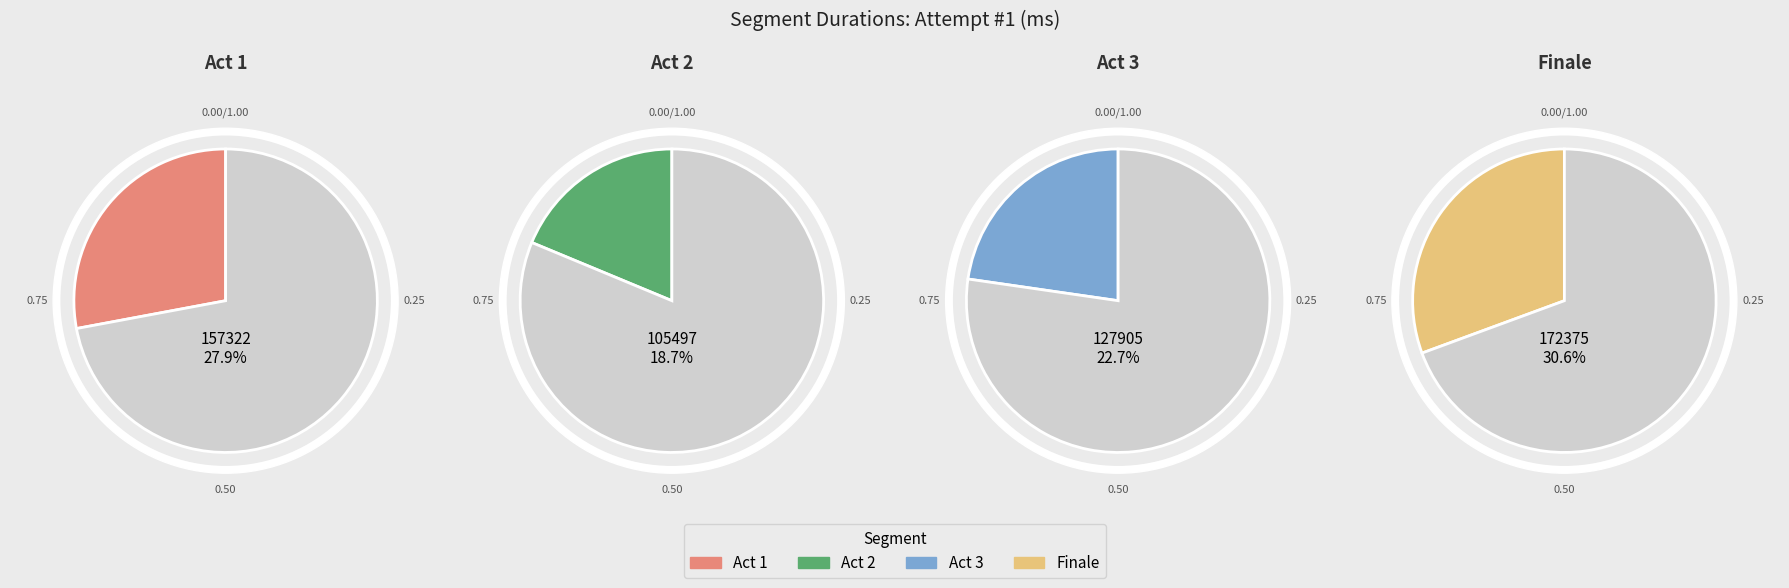

To the nearest percent, what percentage of the pie is Finale?

31%